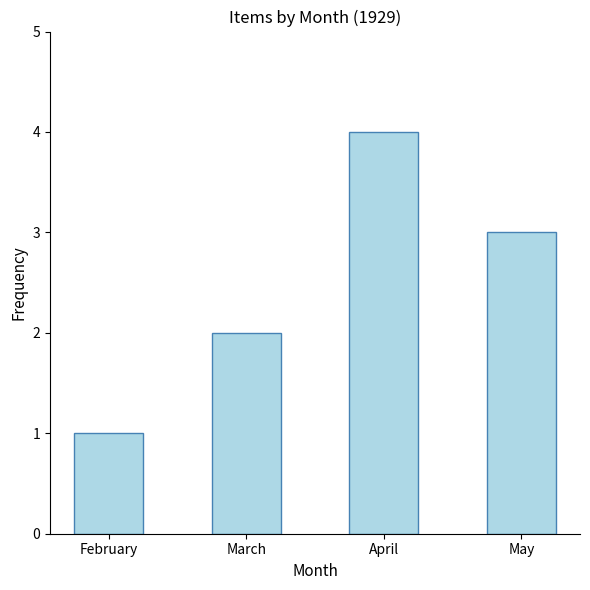

What is the ratio of the value at April to the value at May?

1.3